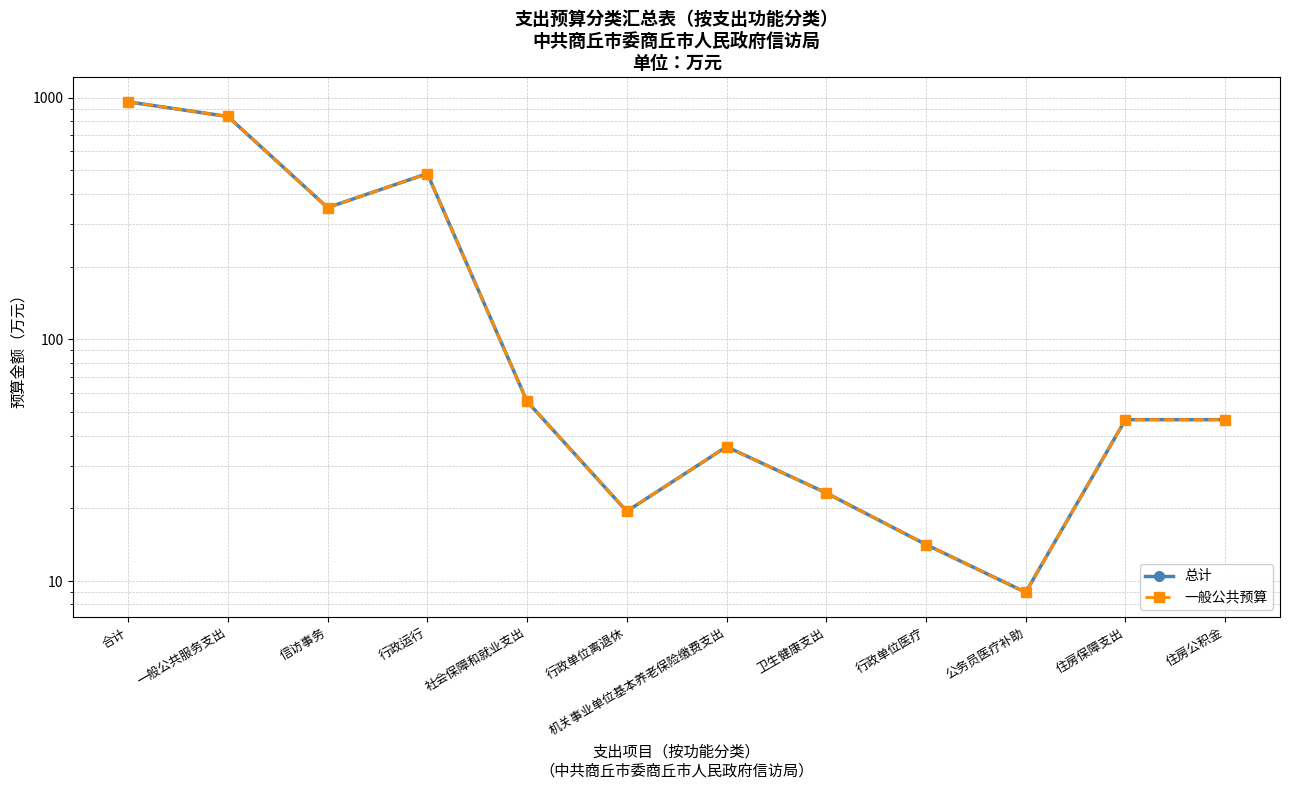

Reading left to right, what are all the values shown in this chart?

总计: 960.9	835.9	350.8	485.1	55.4	19.4	36.0	23.1	14.2	9.0	46.5	46.5
一般公共预算: 960.9	835.9	350.8	485.1	55.4	19.4	36.0	23.1	14.2	9.0	46.5	46.5